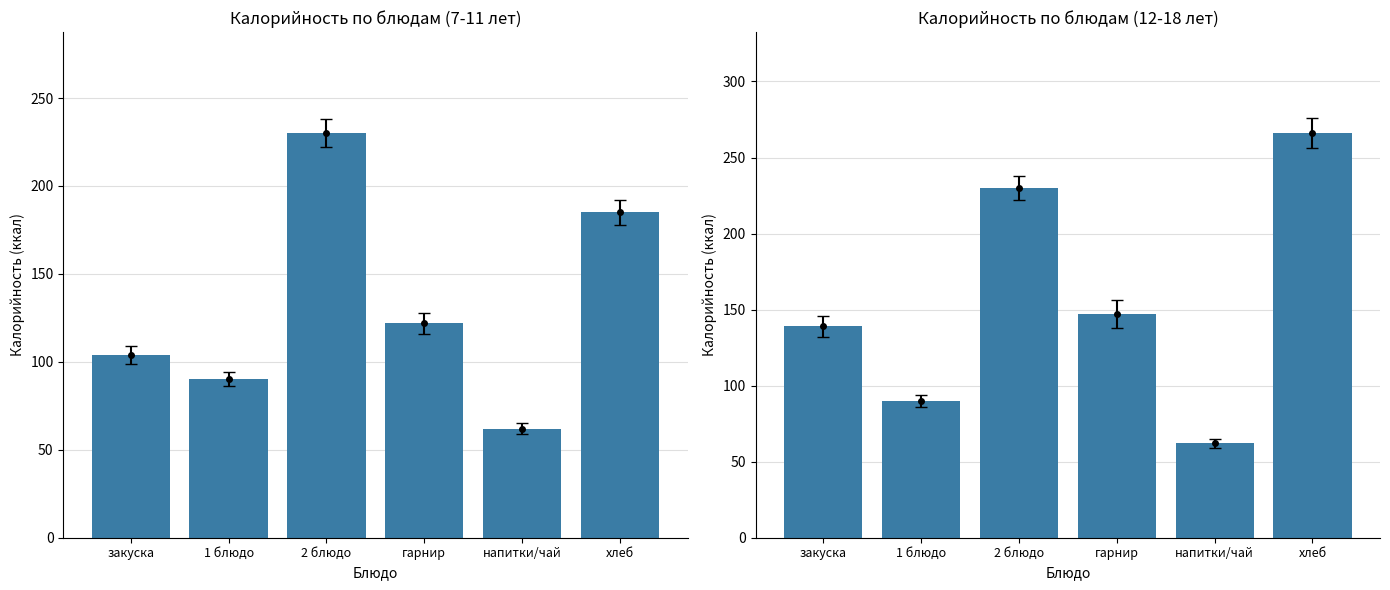

Rank the categories by Калорийность 12-18лет value from highest to lowest.

хлеб, 2 блюдо, гарнир, закуска, 1 блюдо, напитки/чай